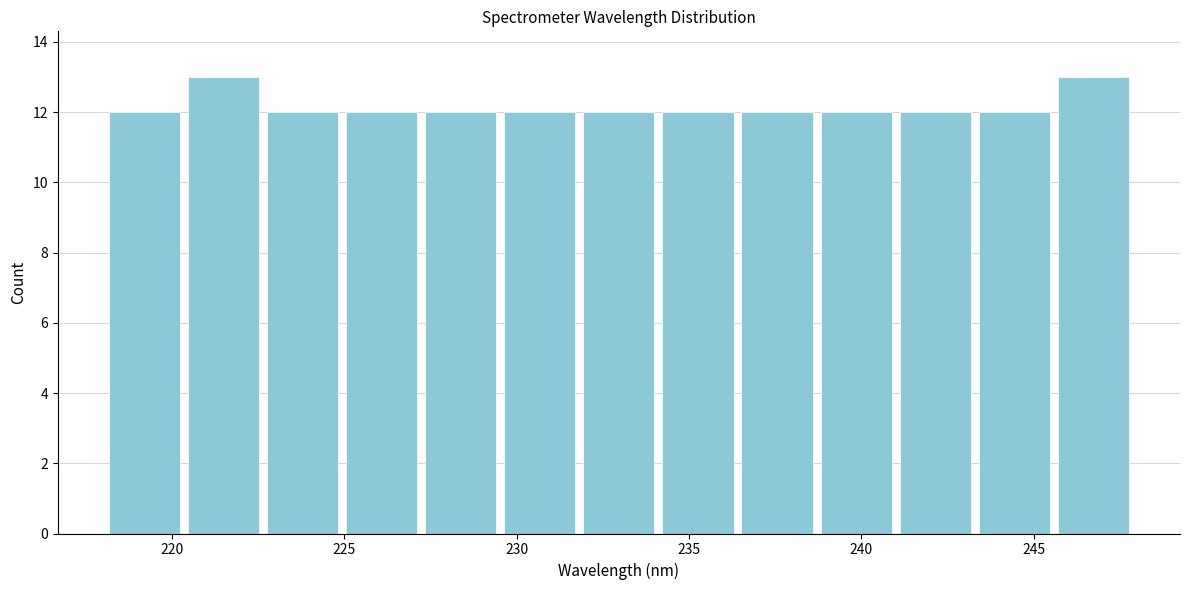

Reading left to right, list every bar in this chart as the range it spans on the x-axis followed by its height. Neither the bar edges nor the heights are printed on the chart, so give them approximately, as read against the axes.

218.0 to 220.5: 12
220.5 to 222.5: 13
222.5 to 225.0: 12
225.0 to 227.0: 12
227.0 to 229.5: 12
229.5 to 232.0: 12
232.0 to 234.0: 12
234.0 to 236.5: 12
236.5 to 238.5: 12
238.5 to 241.0: 12
241.0 to 243.5: 12
243.5 to 245.5: 12
245.5 to 248.0: 13